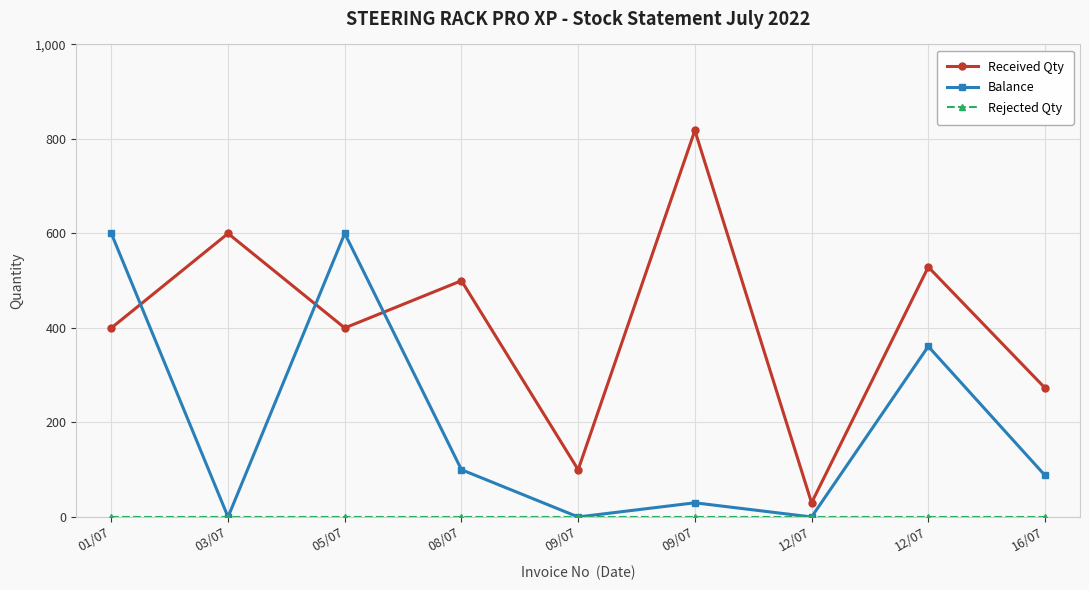

How many values in the Received Qty series are below 400?

3